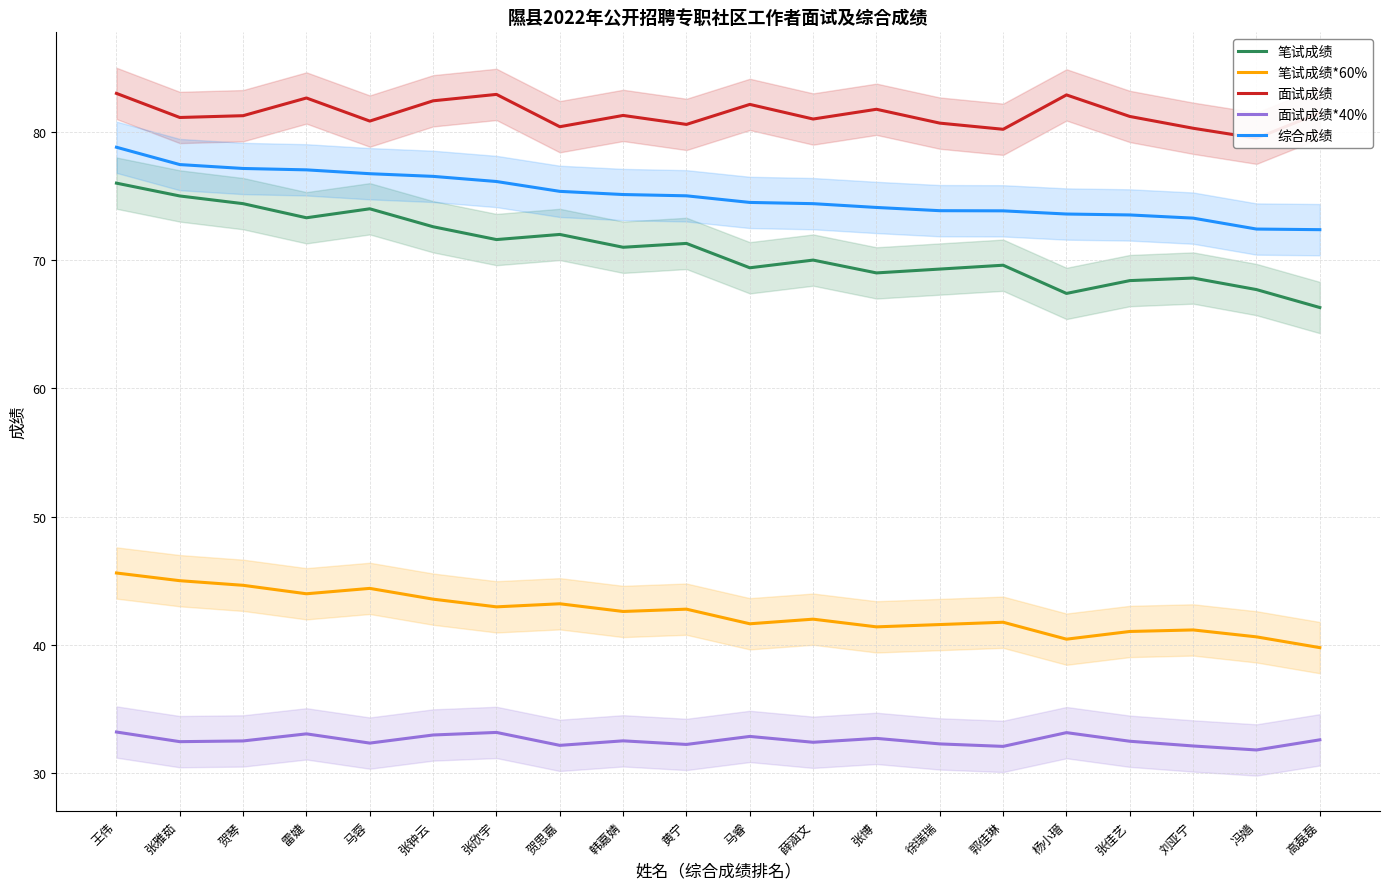

The value of 笔试成绩*60% at 王伟 is 45.6. True or false?

True